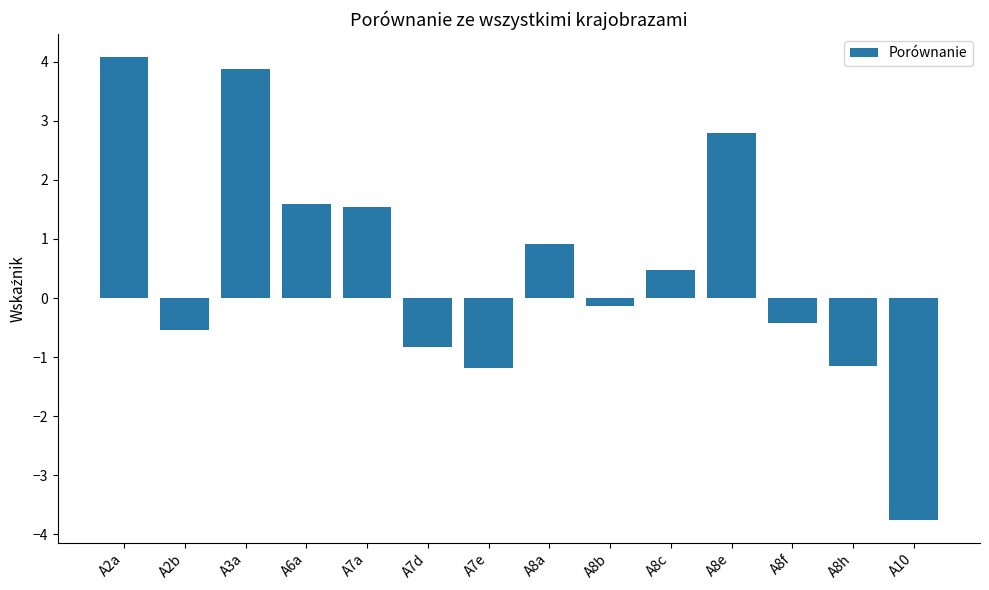

Which label corresponds to the largest value in the chart?

A2a